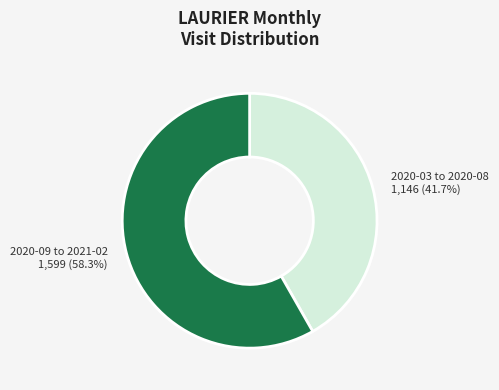

Is there any slice that represents more than half of the pie?

Yes